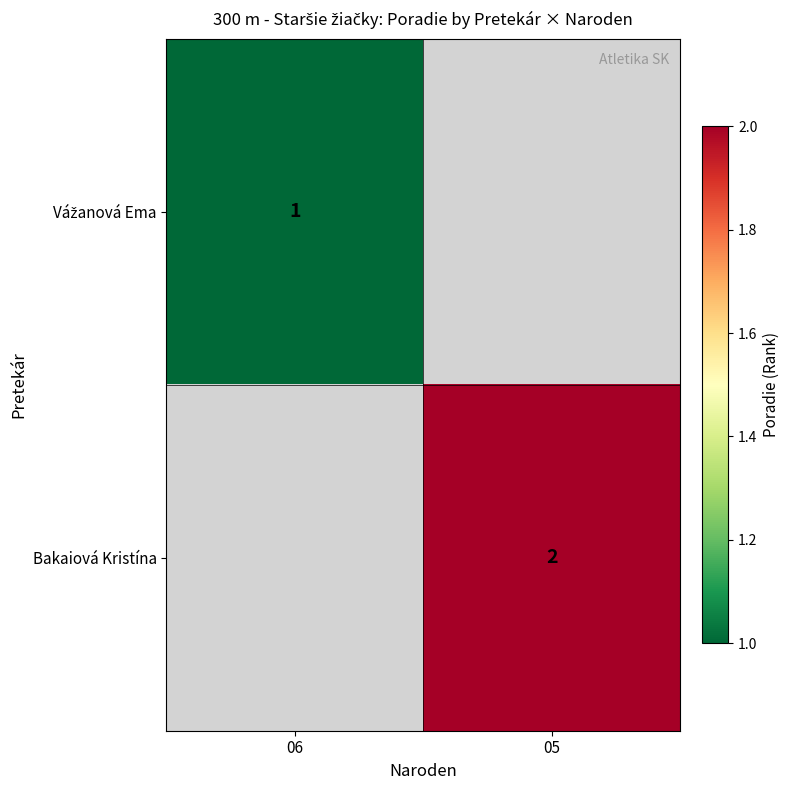

The Bakaiová Kristína series shows 4 at 05. True or false?

False